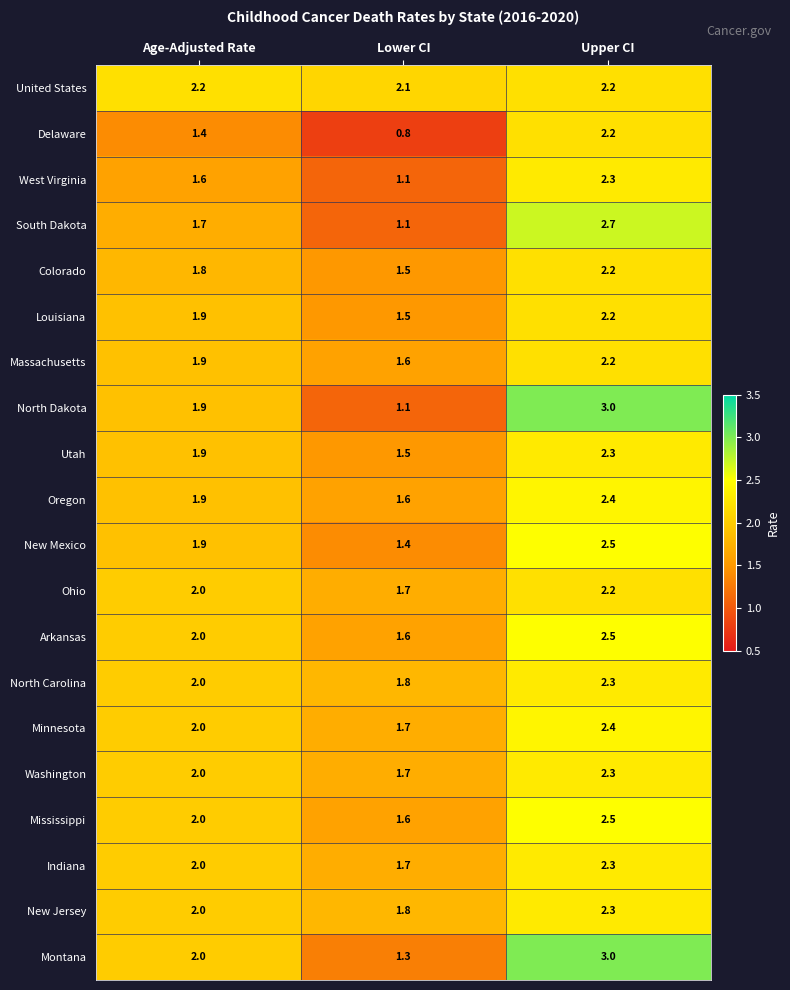

Read the Utah value at Upper CI.

2.3